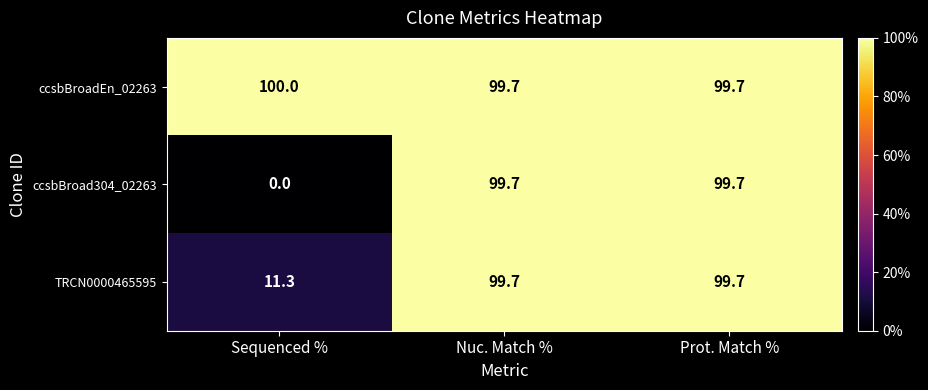

What is the difference between the maximum and minimum values in the ccsbBroadEn_02263 series?

0.3